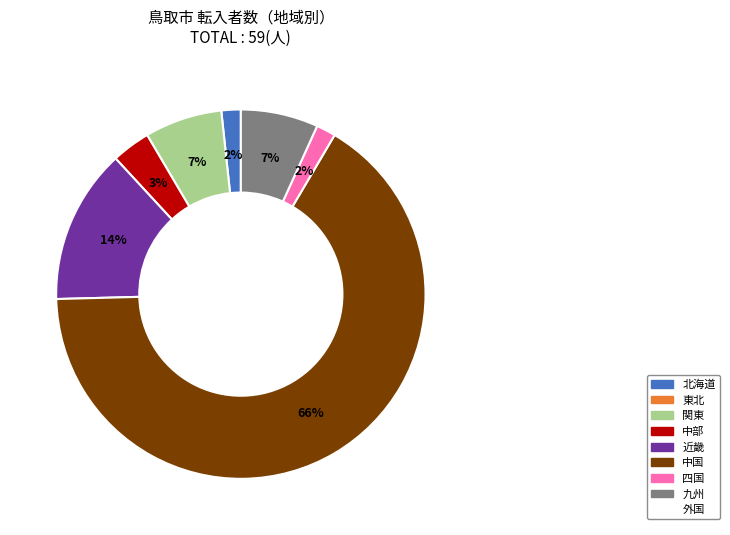

Is there a majority slice in this chart?

Yes